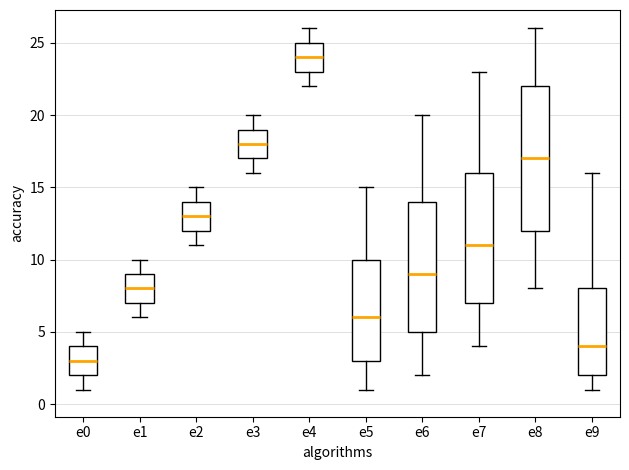

Comparing the boxes themselves (not the whiskers), which one is the tallest?

e8